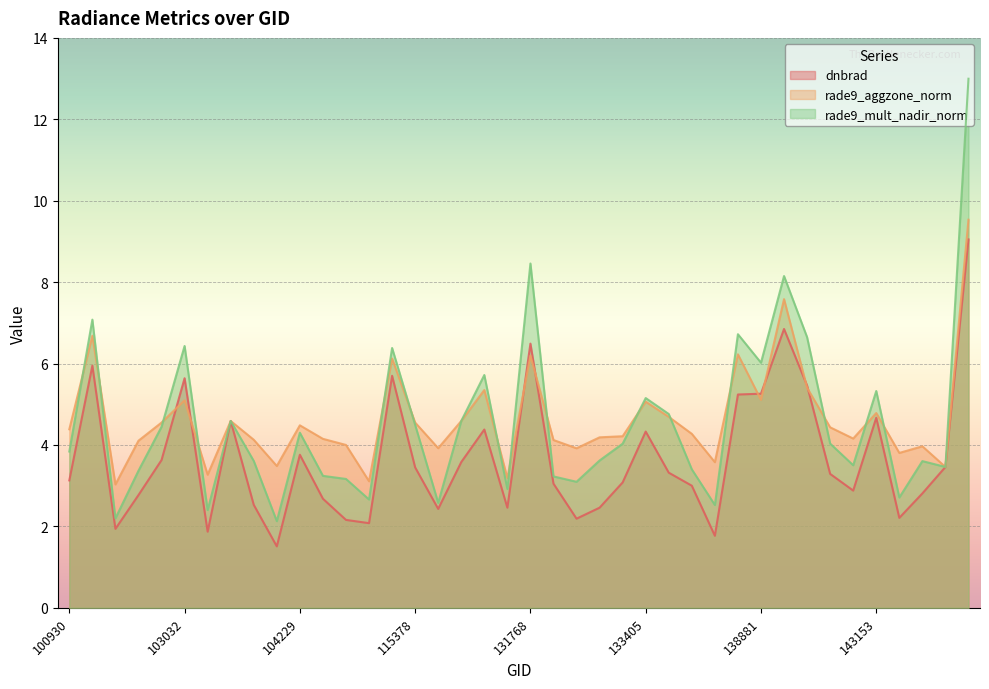

After their last crossing, which series has the higher values: rade9_aggzone_norm or dnbrad?

rade9_aggzone_norm